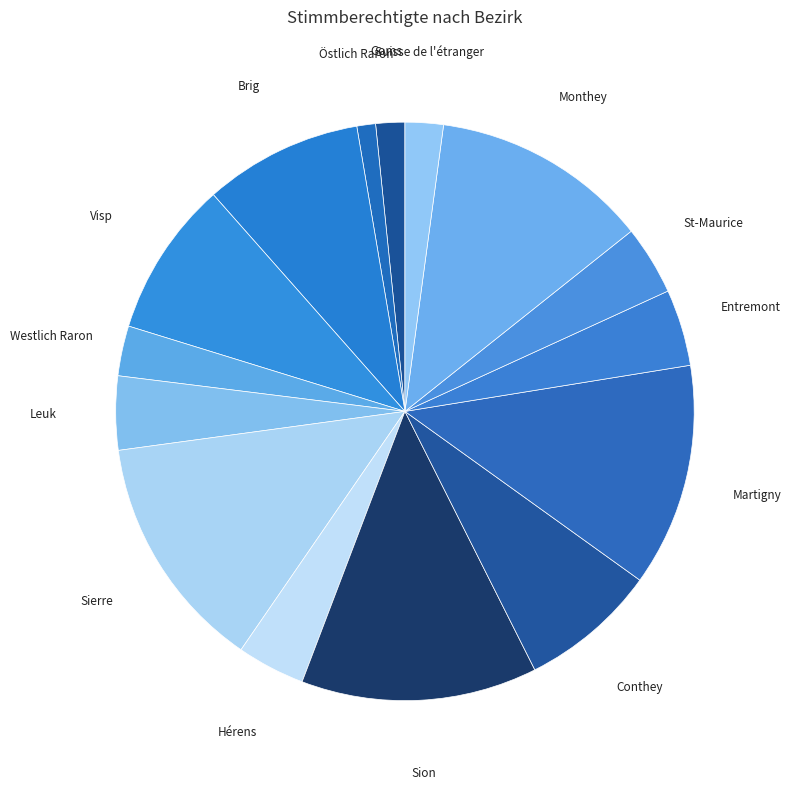

How many slices are in this pie chart?

15